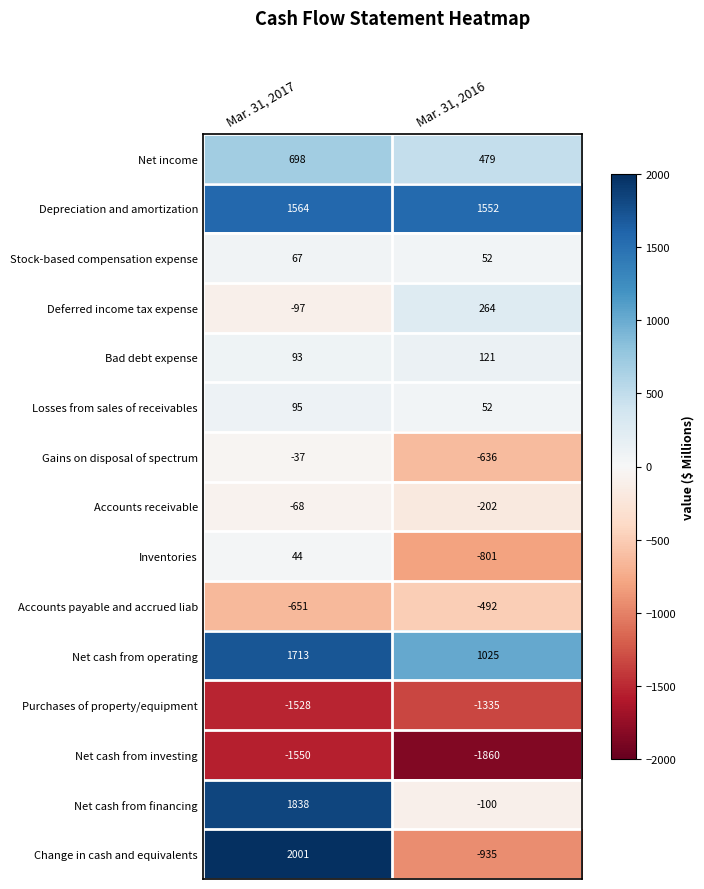

What is the difference between the maximum and minimum values in the Bad debt expense series?

28